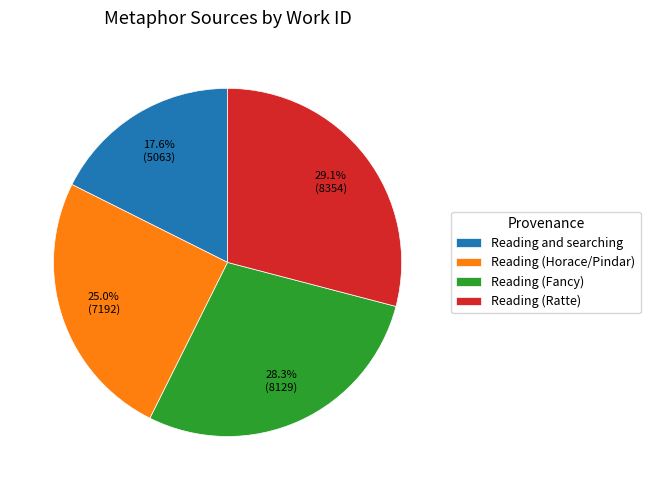

To the nearest percent, what is the average slice percentage?

25%